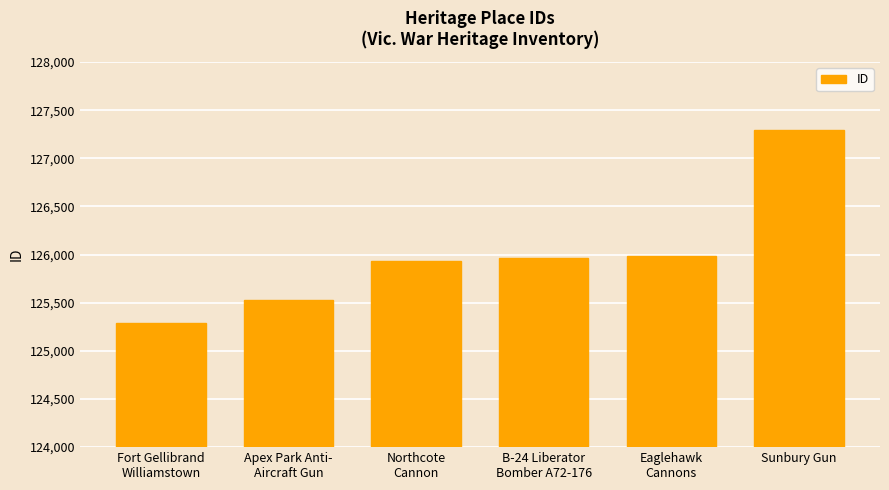

How many bars are there in total?

6